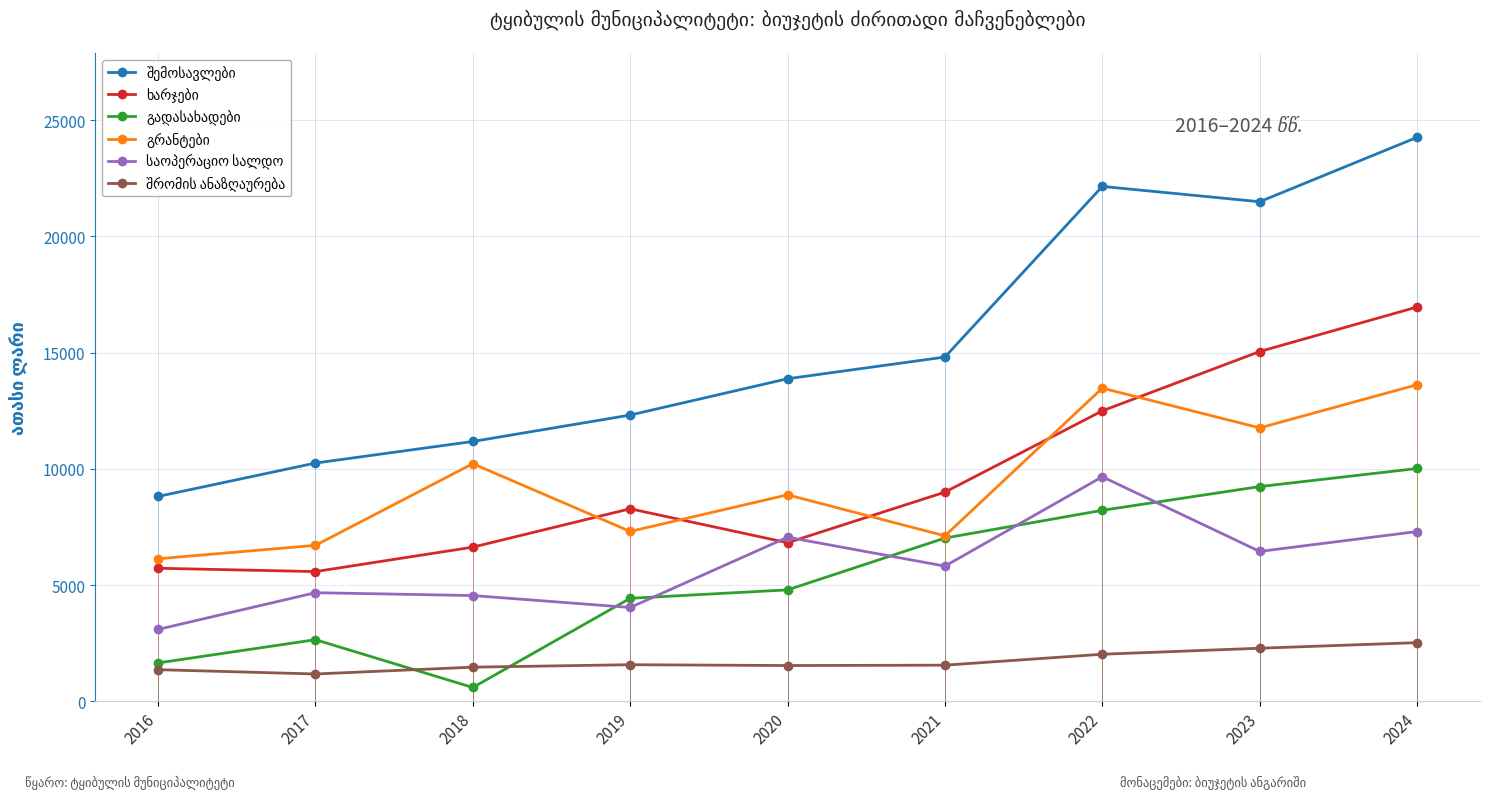

What is the difference between the highest and lowest values at 2018?

10585.1